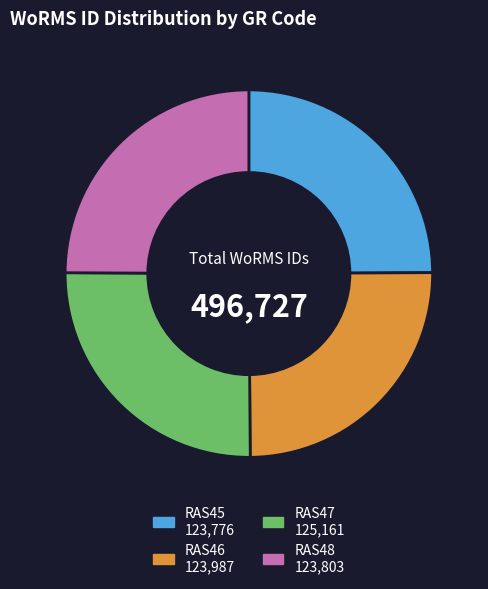

True or false: RAS48 accounts for 25% of the total.

True